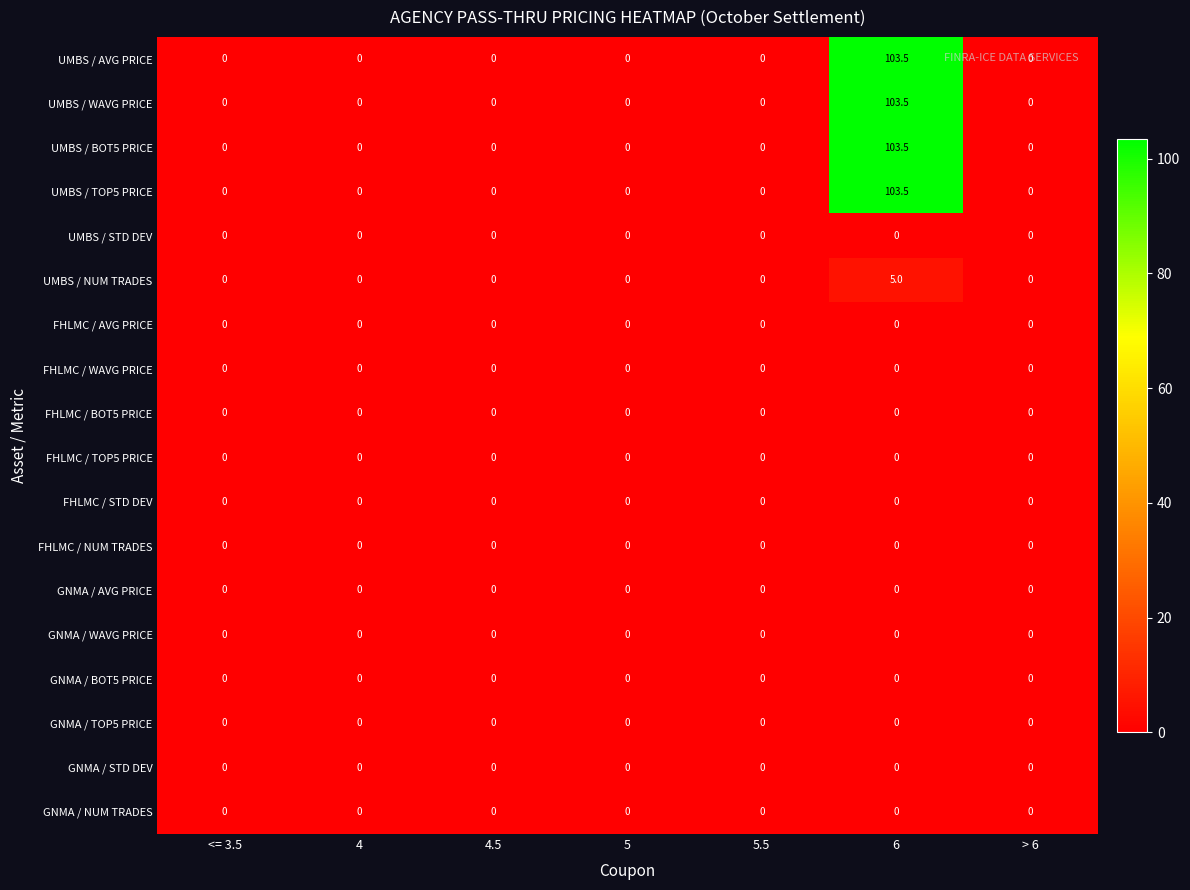

The value of FHLMC / TOP5 PRICE at 4.5 is 0.0. True or false?

True